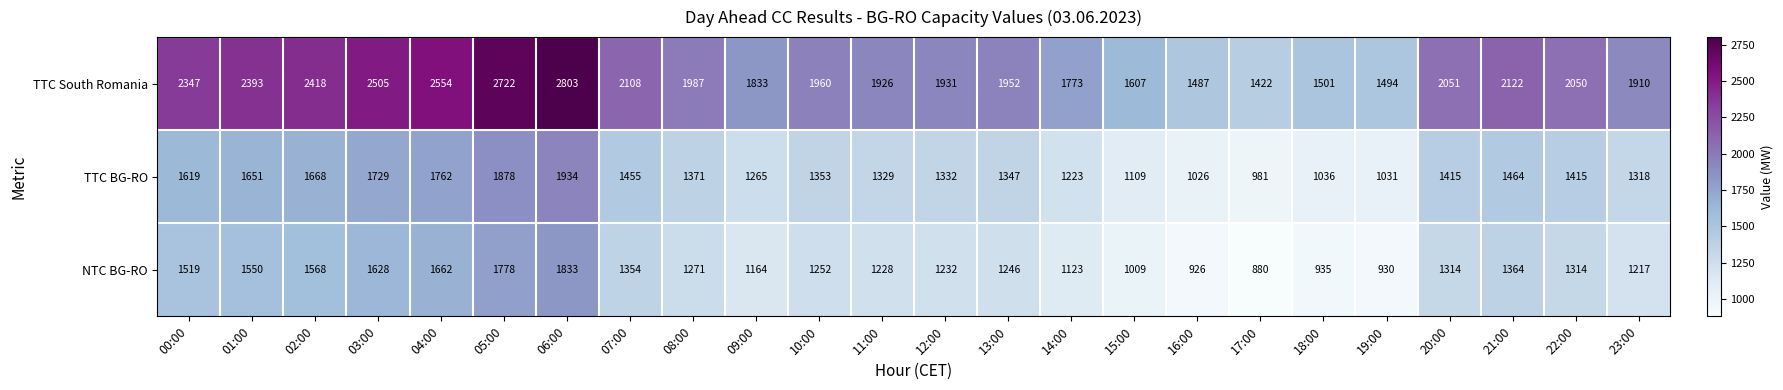

What is the difference between the second highest and minimum values in the TTC BG-RO series?

897